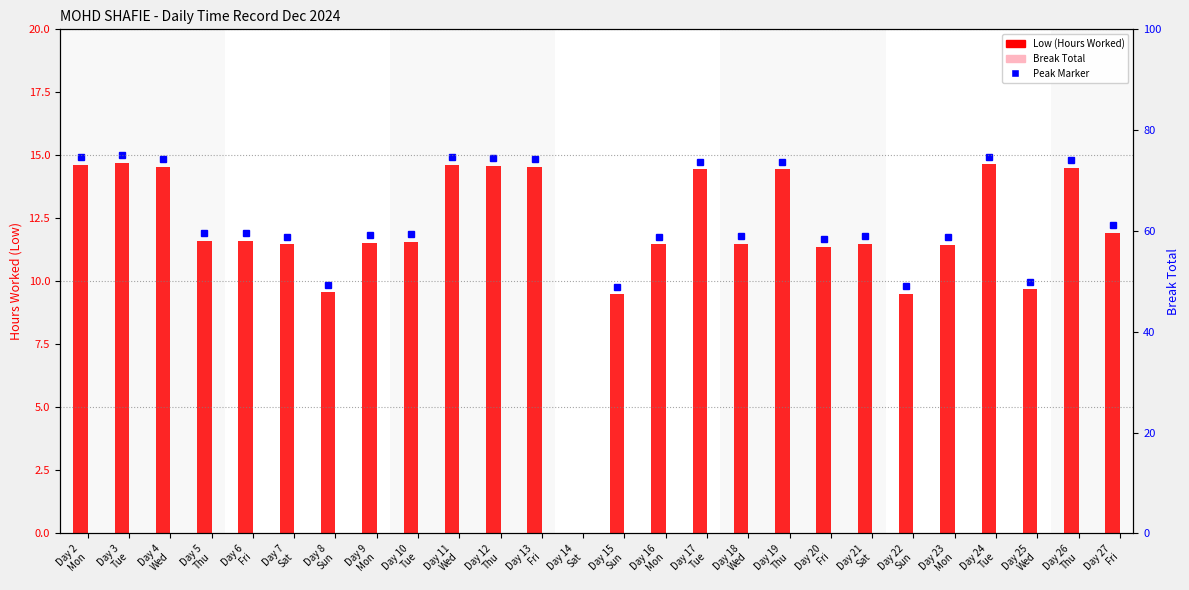

Which category has the highest value in the Low (Hours Worked) series?

Day 3
Tue